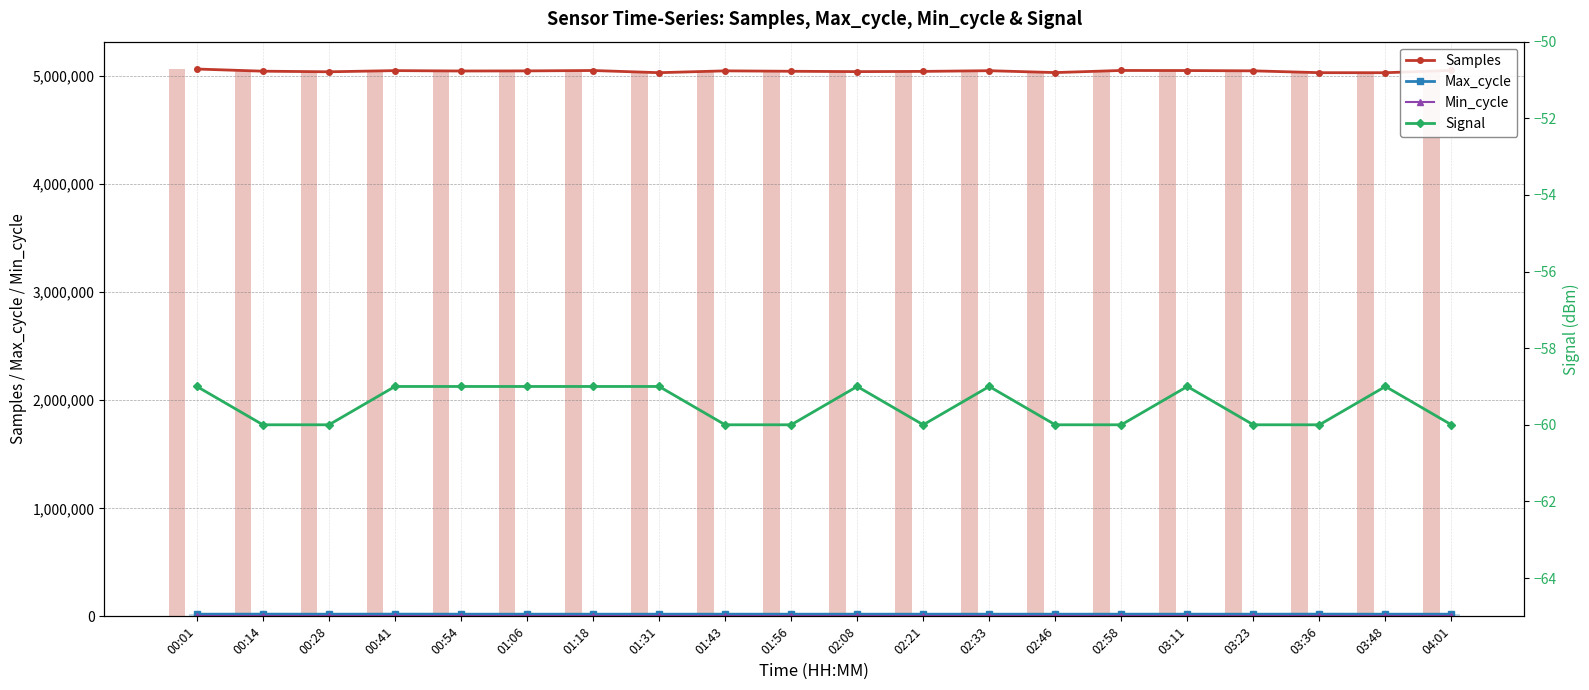

Which series changed the most between 00:01 and 02:46?

Samples